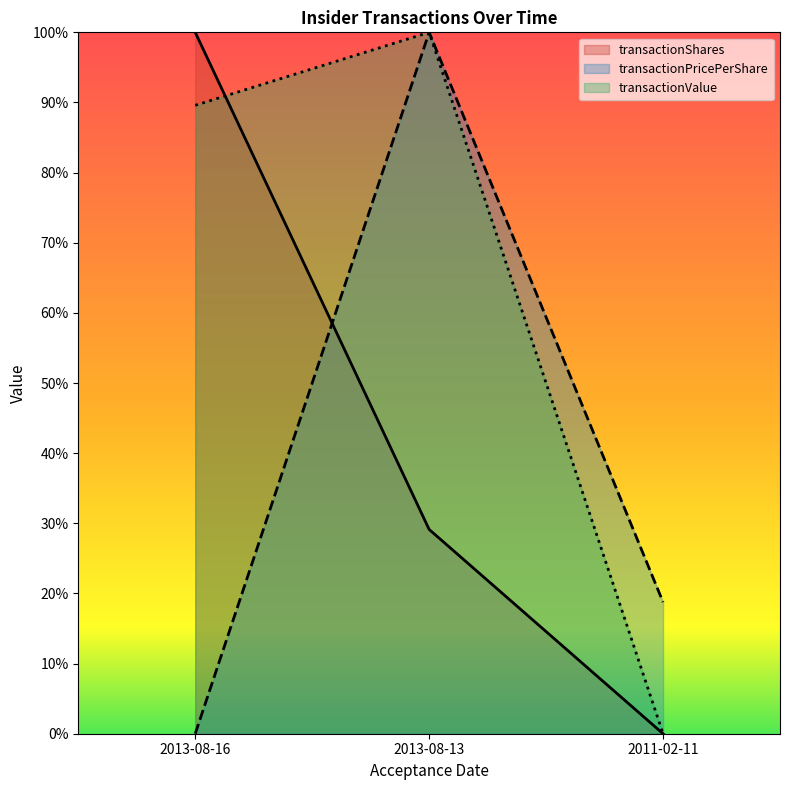

Rank the series by their maximum value, from lowest to highest.

transactionShares, transactionPricePerShare, transactionValue